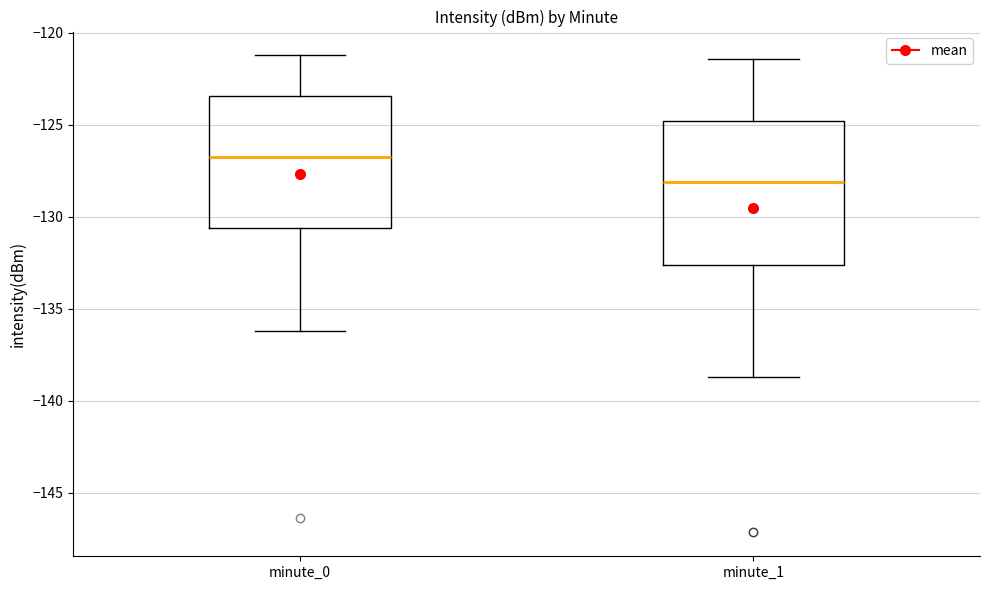

Where is the upper edge of the box for minute_1 on the y-axis? The values are not printed on the chart, so give them approximately, as read against the axis.

-125.0